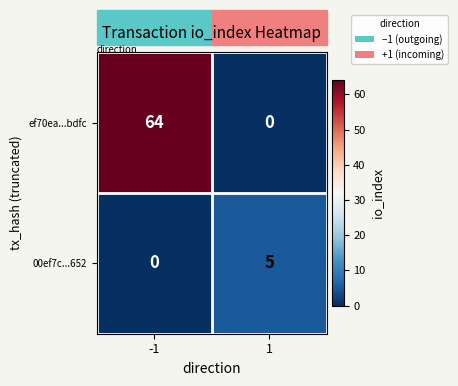

The value of 00ef7c...652 at 1 is 5. True or false?

True